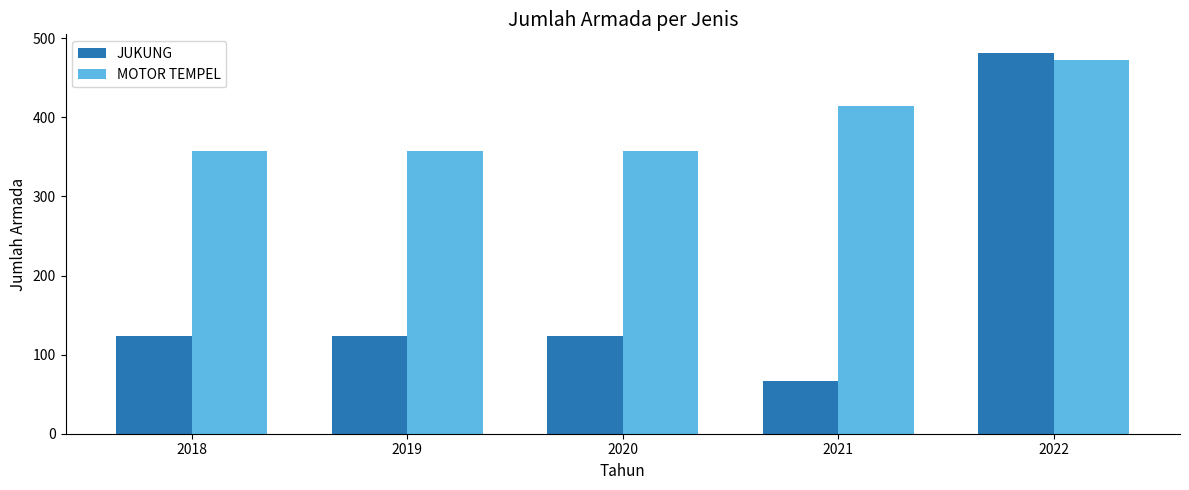

True or false: JUKUNG has a value of 46 at 2018.

False